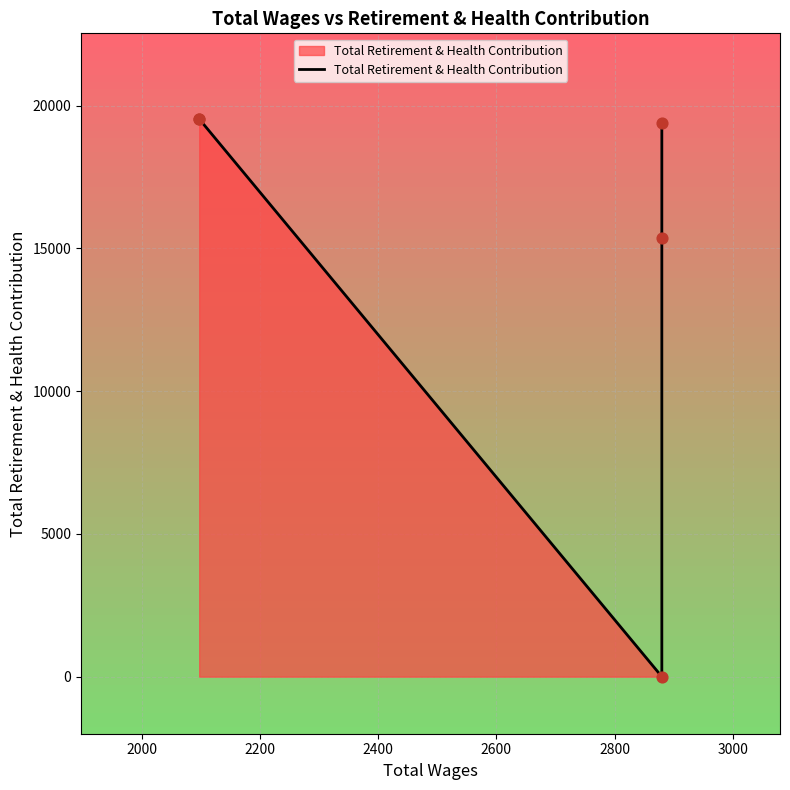

What is the change in value from 2000 to 2400?

-4180